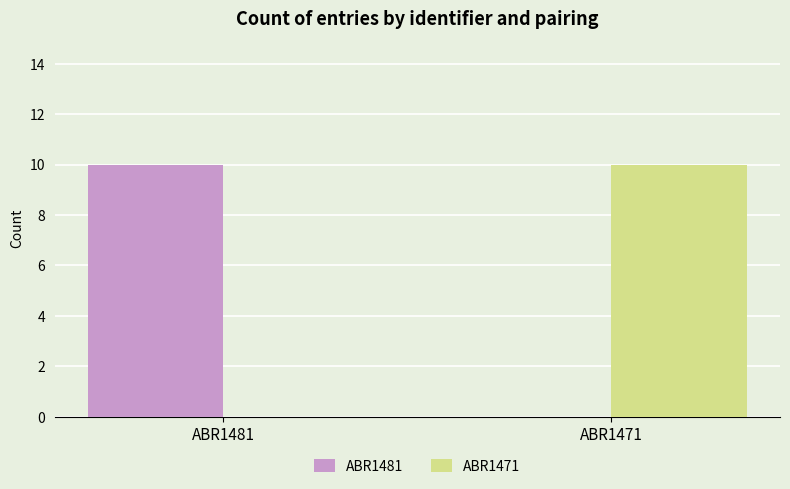

Are the bars grouped side by side (vs. stacked)?

Yes